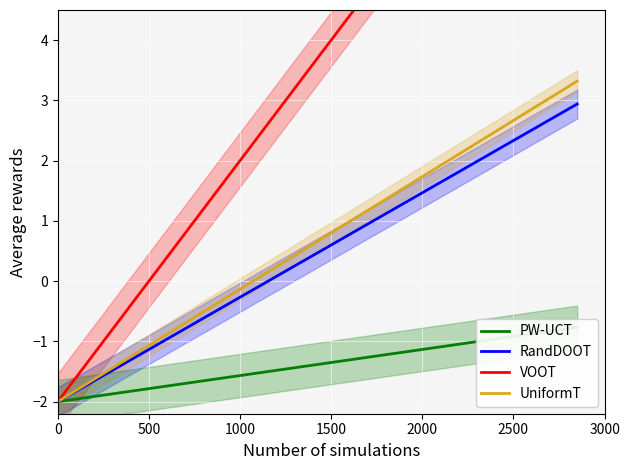

What is the lowest value of the UniformT series?

-2.0